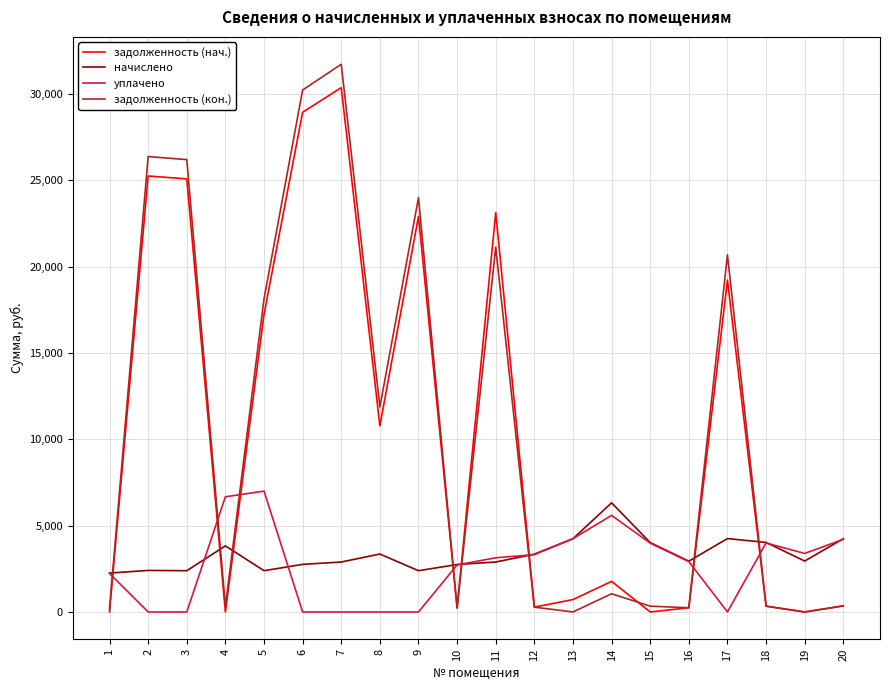

What is the maximum value for задолженность (кон.)?

31726.3